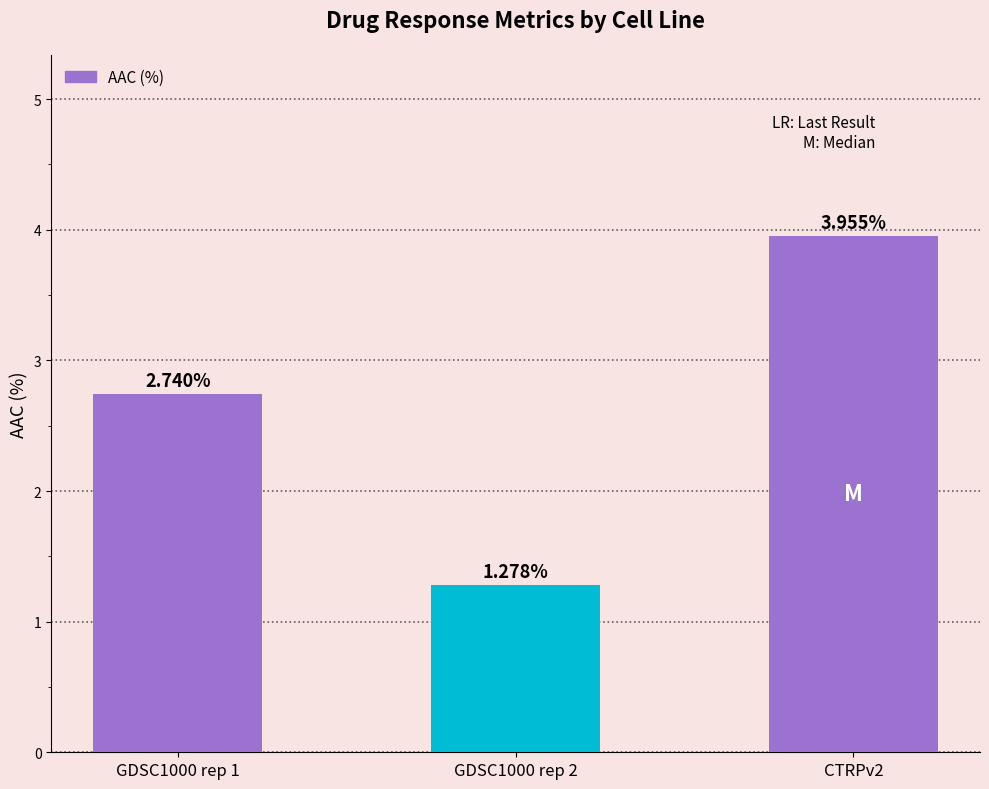

What is the sum of all values?

8.0